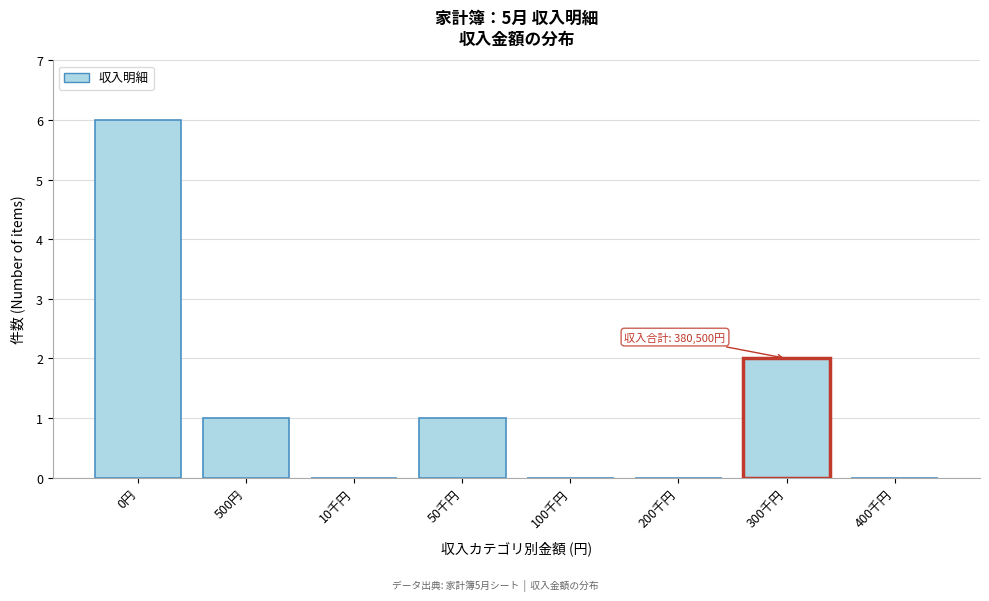

Reading left to right, list all the values displayed in this chart.

0円=6	500円=1	10千円=0	50千円=1	100千円=0	200千円=0	300千円=2	400千円=0